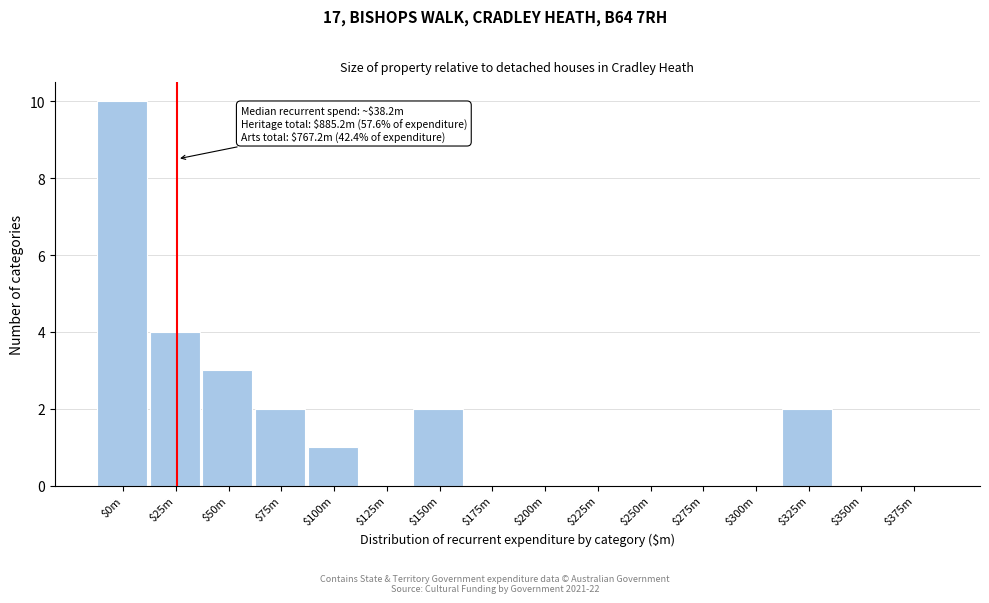

The chart shows a value of 2 at $325m. True or false?

True